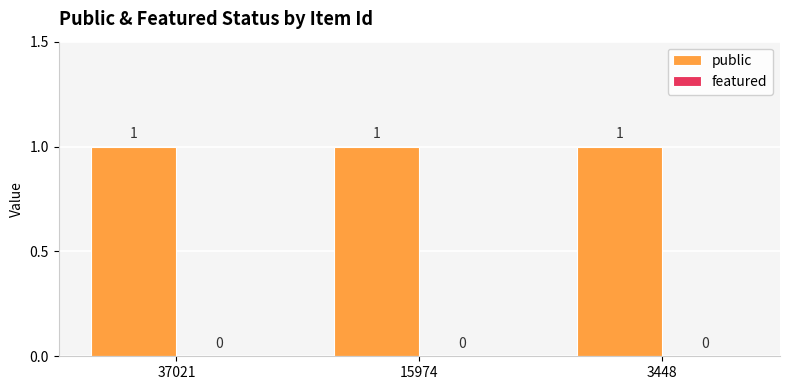

At which category is the sum across all series the highest?

37021